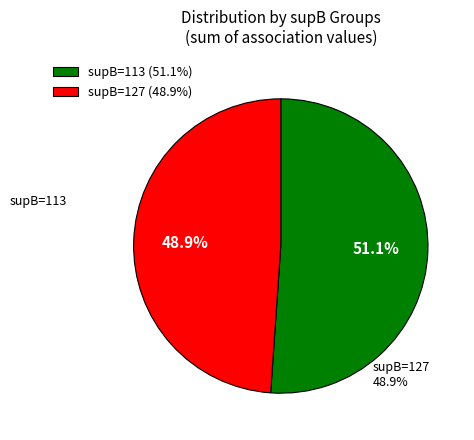

To the nearest percent, what is the average slice percentage?

50%